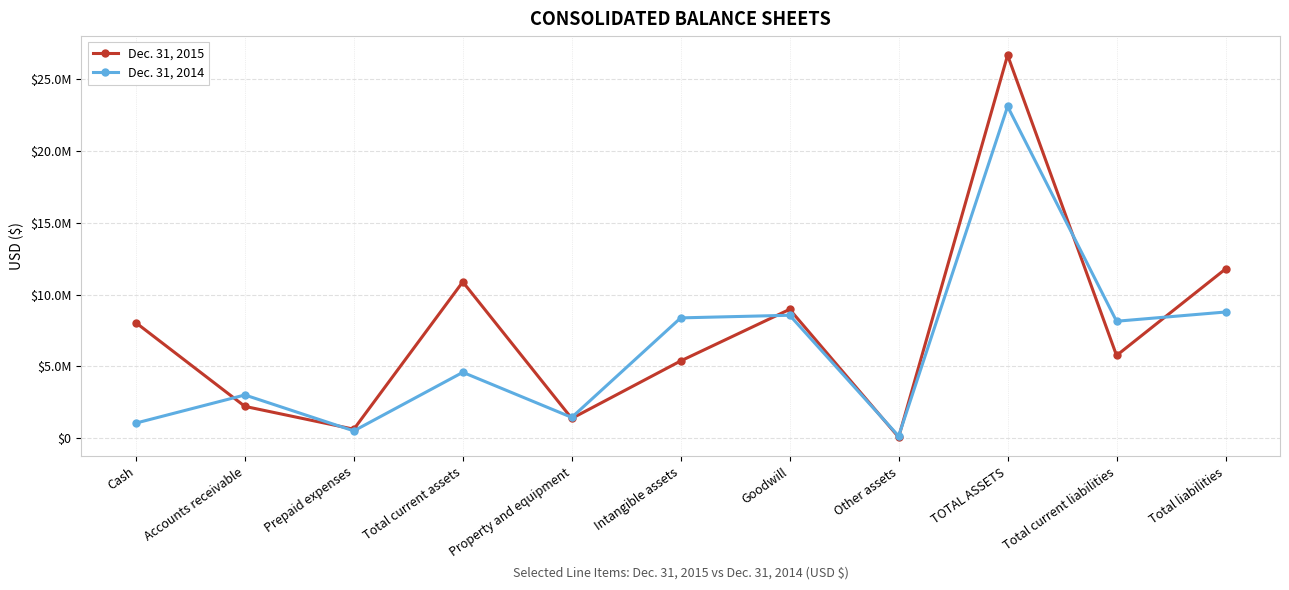

What is the label of the 2nd point from the right?

Total current liabilities